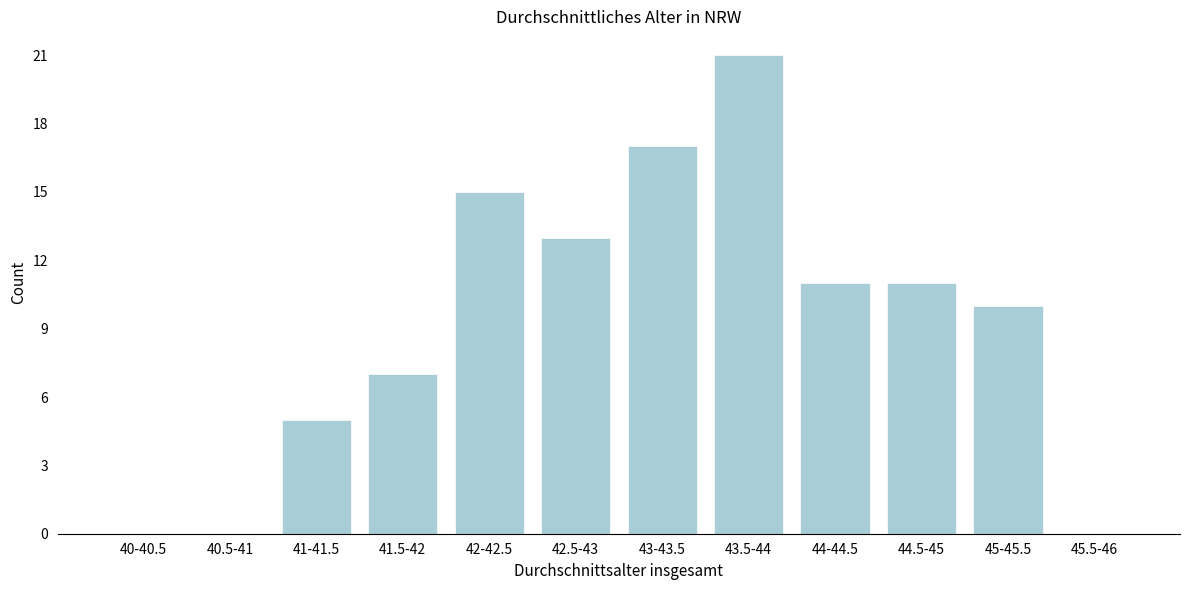

Reading left to right, what are all the values shown in this chart?

40-40.5=0	40.5-41=0	41-41.5=5	41.5-42=7	42-42.5=15	42.5-43=13	43-43.5=17	43.5-44=21	44-44.5=11	44.5-45=11	45-45.5=10	45.5-46=0